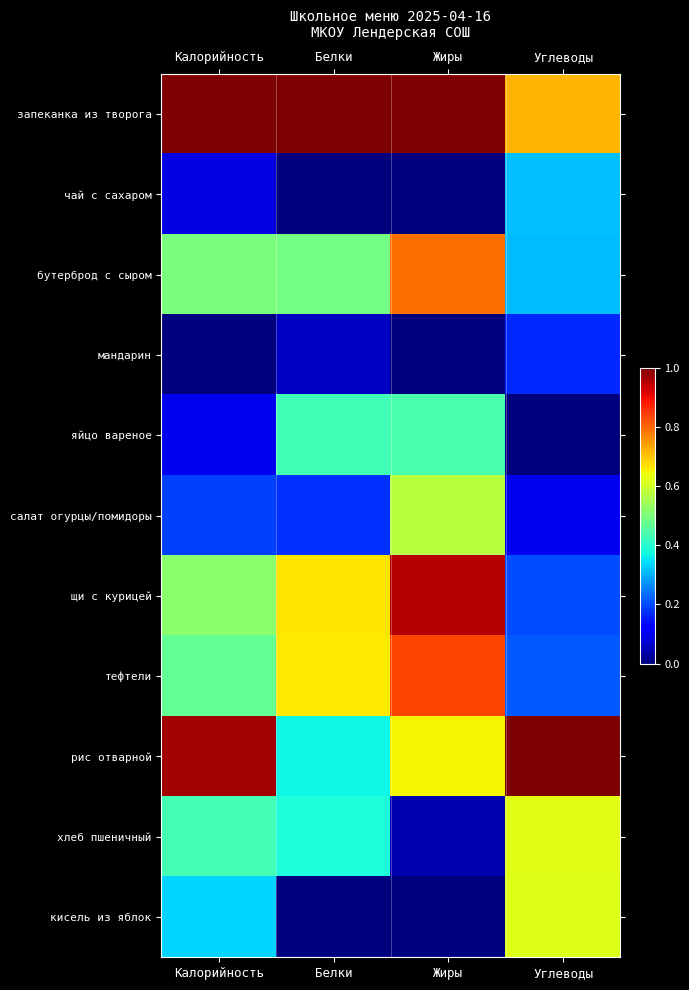

What is the spread (max minus min) of values at Белки?

1.0